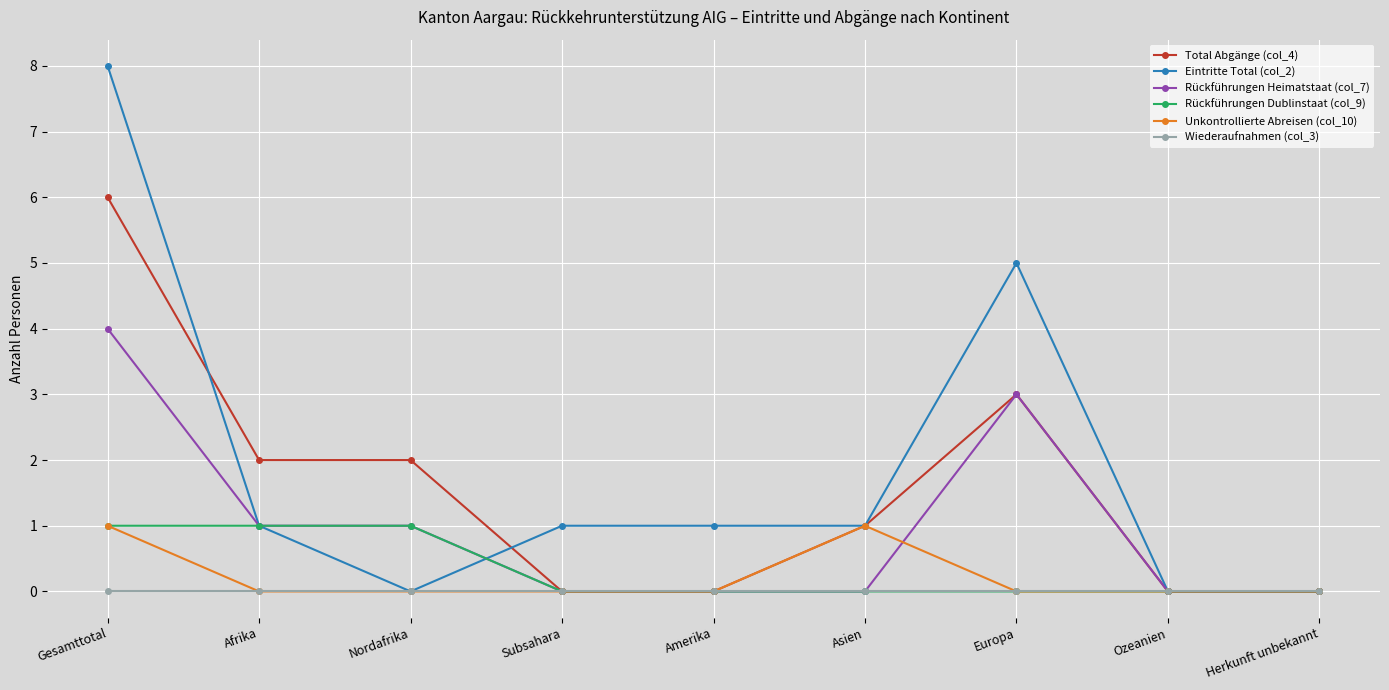

What is the average value of the Total Abgänge (col_4) series?

2